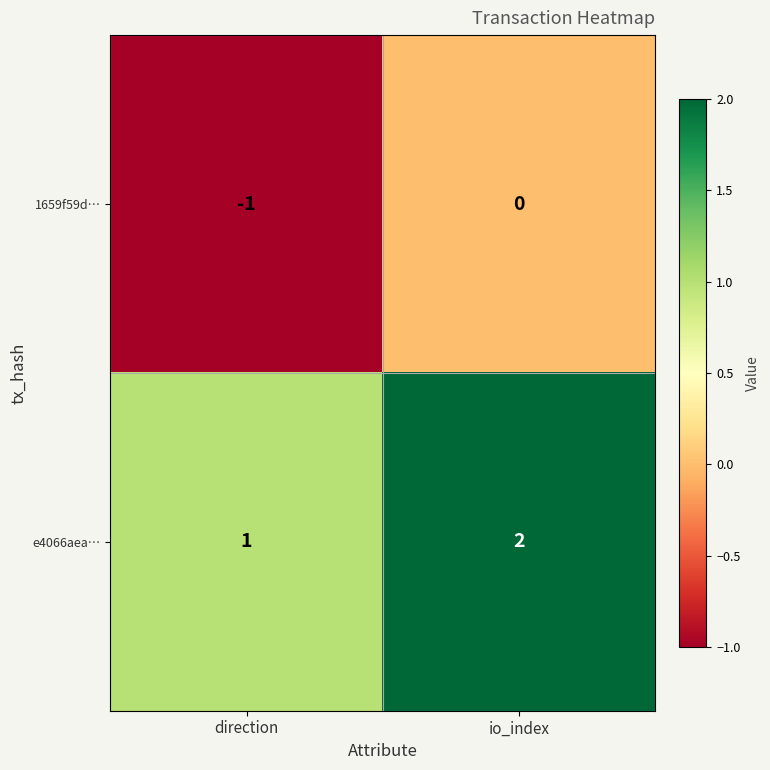

At direction, list the series in order from smallest to largest.

1659f59d…, e4066aea…